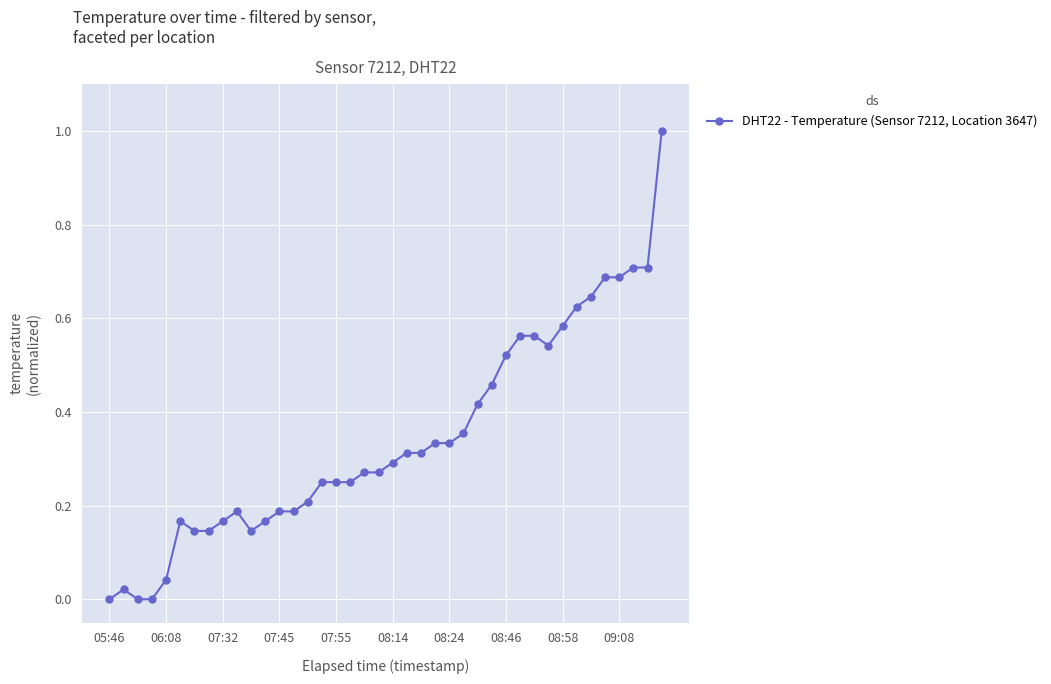

What is the maximum value shown in the chart?

1.0